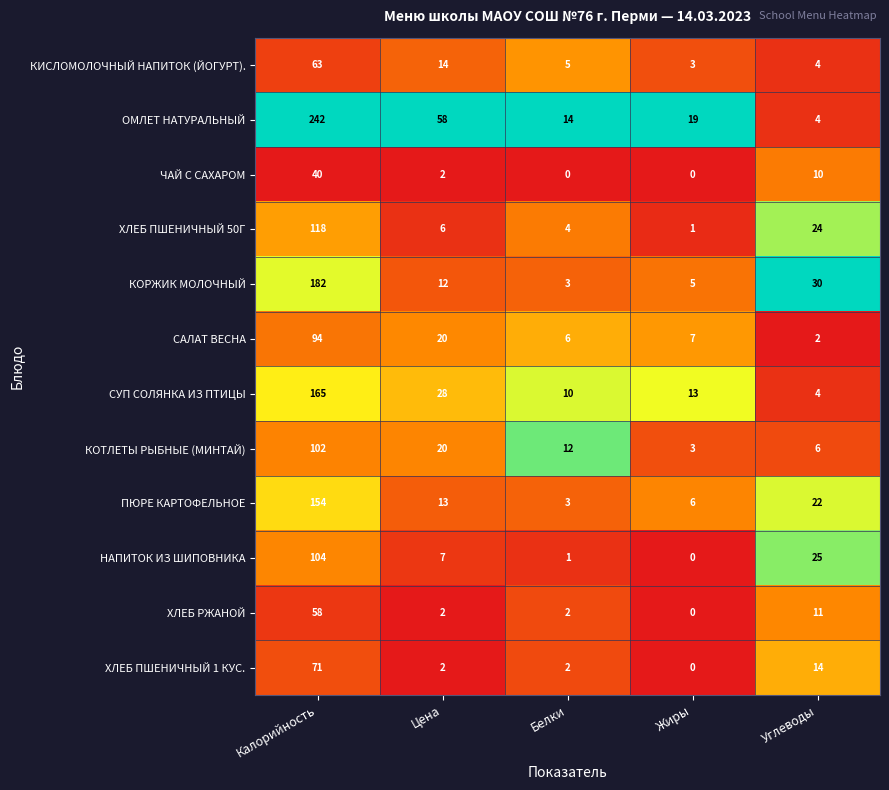

The value of ХЛЕБ РЖАНОЙ at Калорийность is 33. True or false?

False